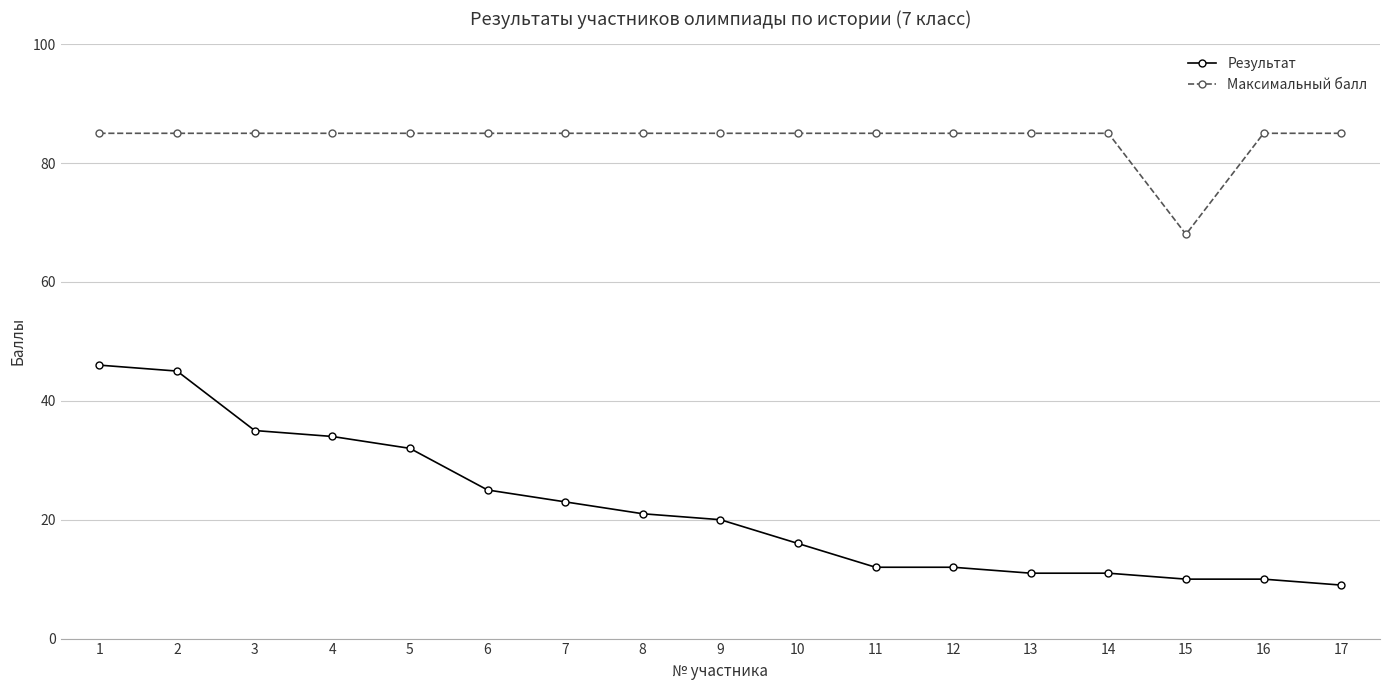

List the series in order of their overall mean, highest first.

Максимальный балл, Результат